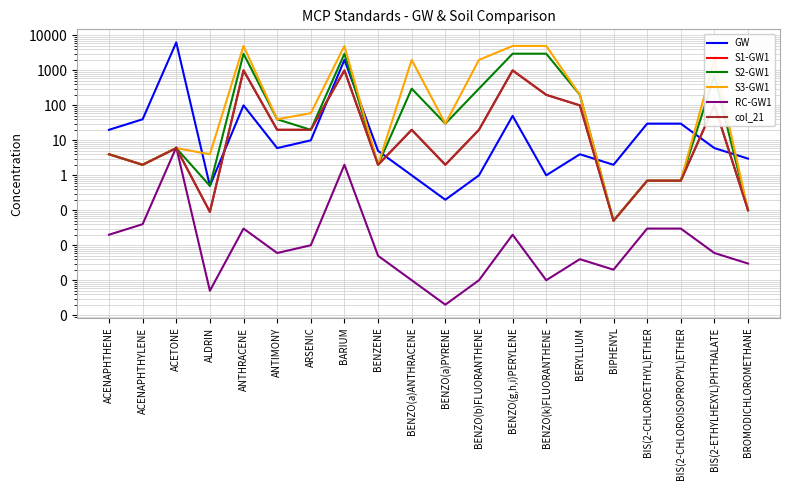

At which label does S2-GW1 reach its peak?

ANTHRACENE